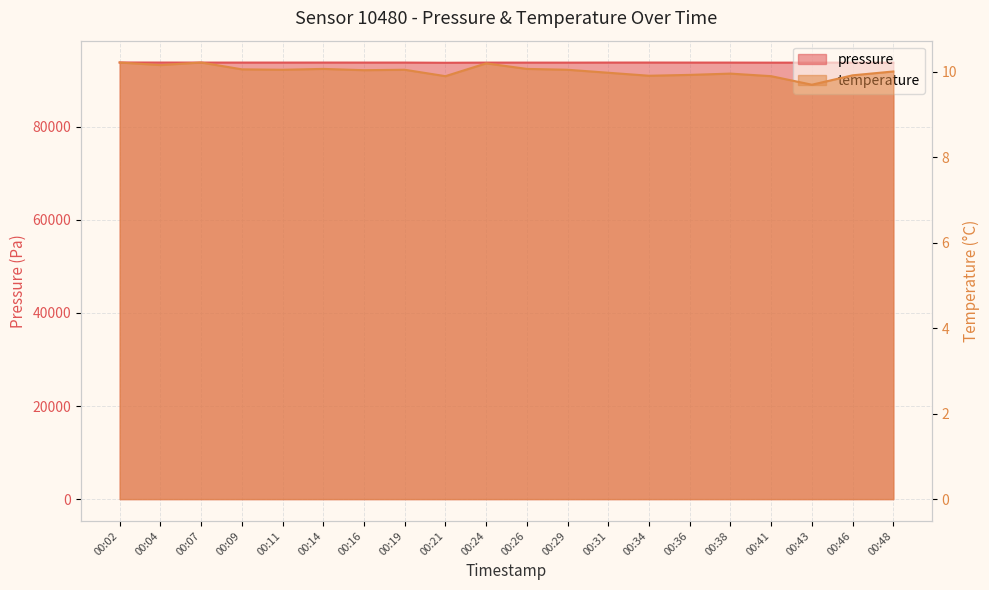

Is it true that temperature equals 10.0 at 00:31?

True